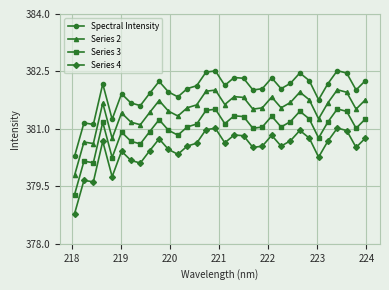

What is the minimum value for Series 2?

379.8